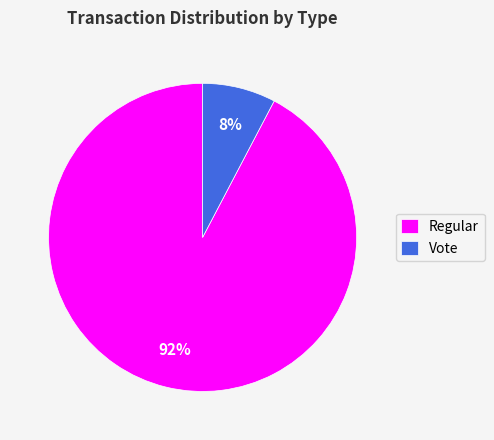

Do Vote and Regular together represent more than half of the pie?

Yes